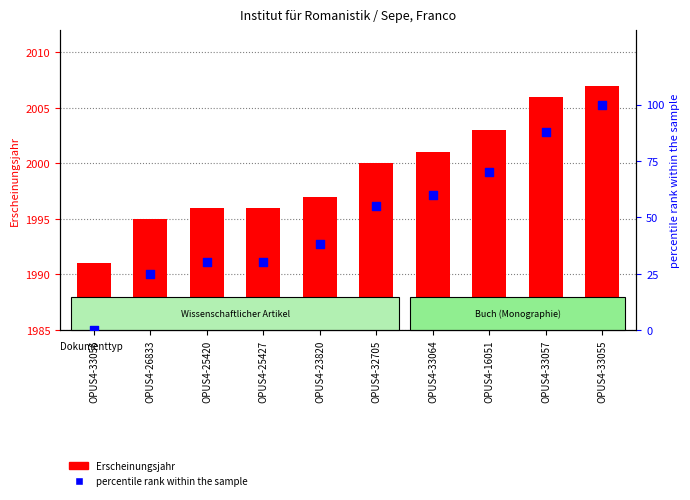

Is the value of percentile rank within the sample at OPUS4-23820 greater than the value of Erscheinungsjahr at OPUS4-32705?

No